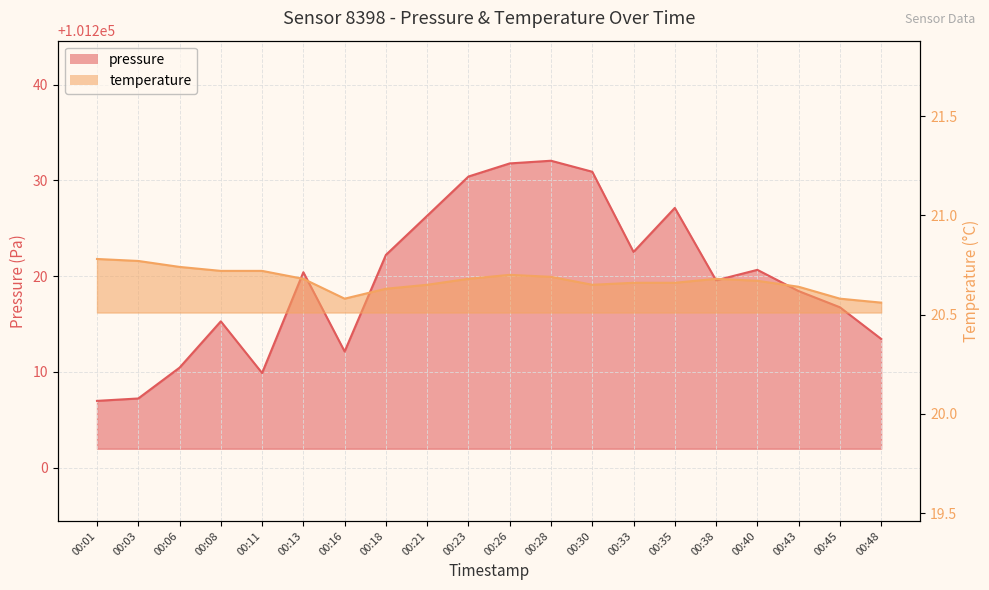

Which category has the lowest value across all series?

00:48